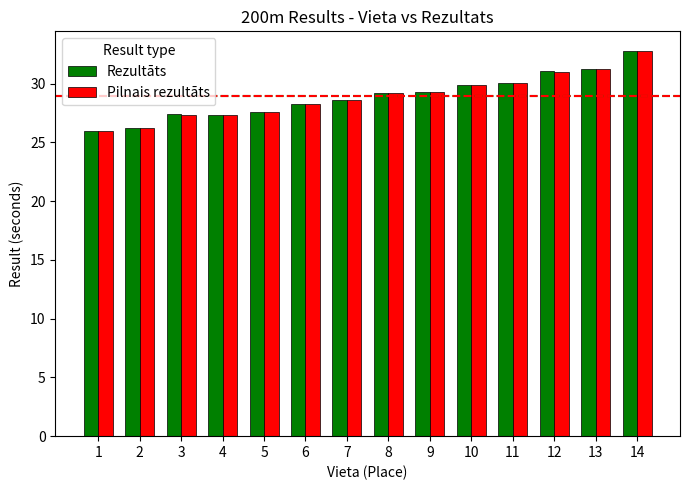

What is the total value across all series at 2?

52.4